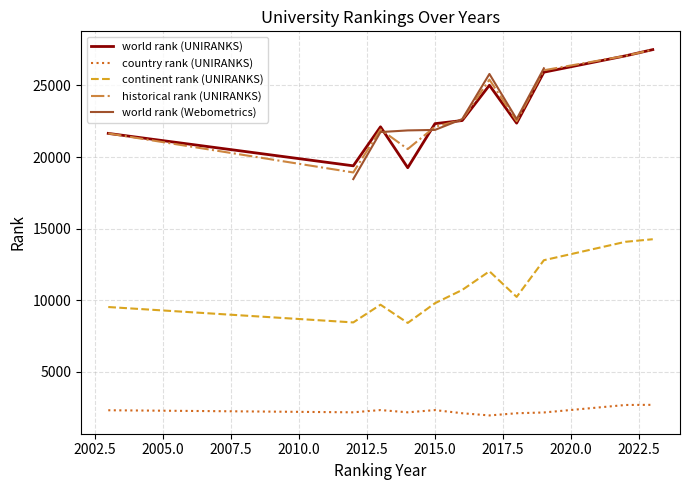

True or false: world rank (UNIRANKS) and continent rank (UNIRANKS) intersect in this chart.

False